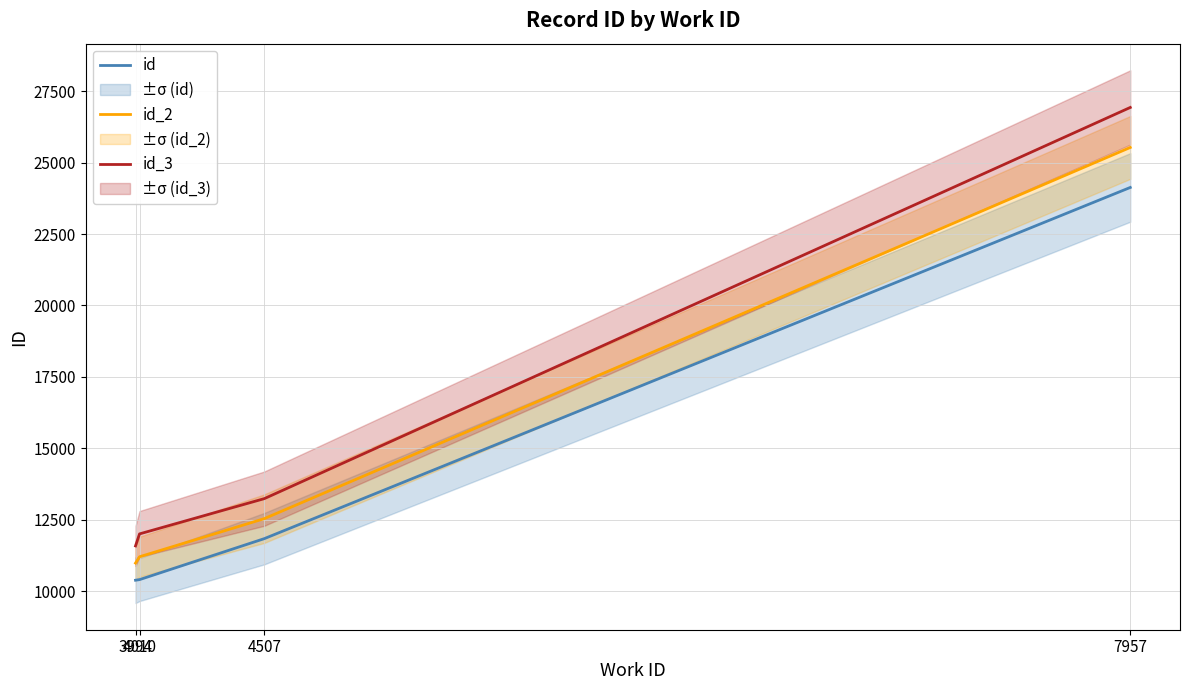

What is the value of the id point at the 3rd from the left?

11840